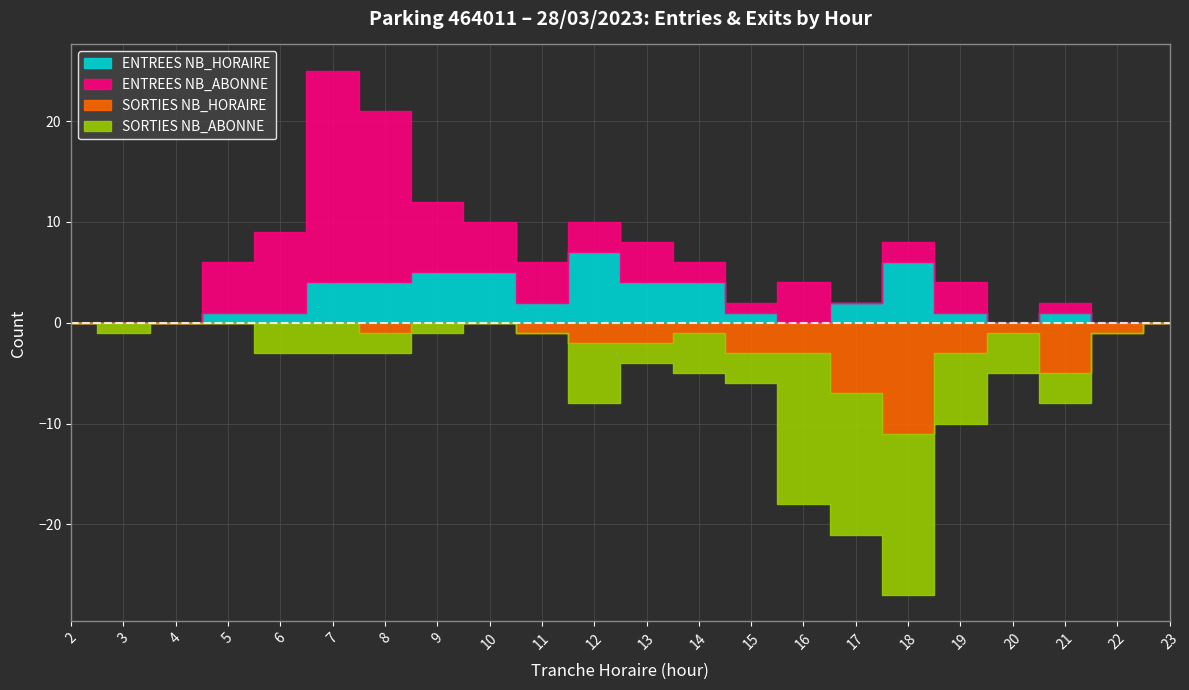

The value of ENTREES at 5 is 1. True or false?

True